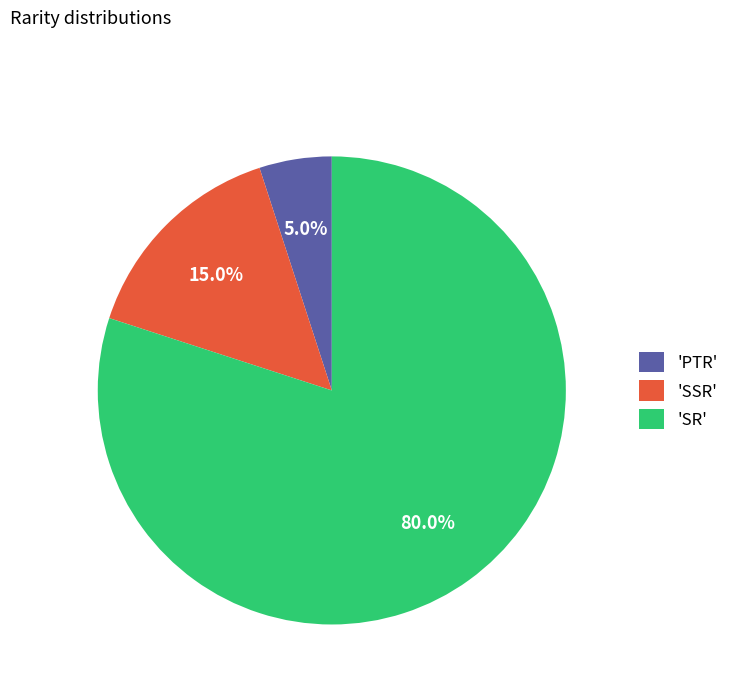

Which slice is the smallest?

'PTR'